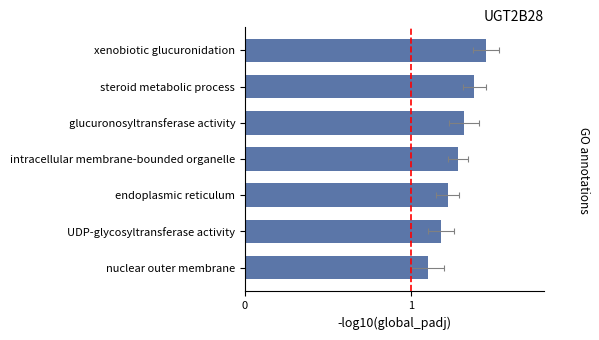

Rank the categories by value from highest to lowest.

xenobiotic glucuronidation, steroid metabolic process, glucuronosyltransferase activity, intracellular membrane-bounded organelle, endoplasmic reticulum, UDP-glycosyltransferase activity, nuclear outer membrane